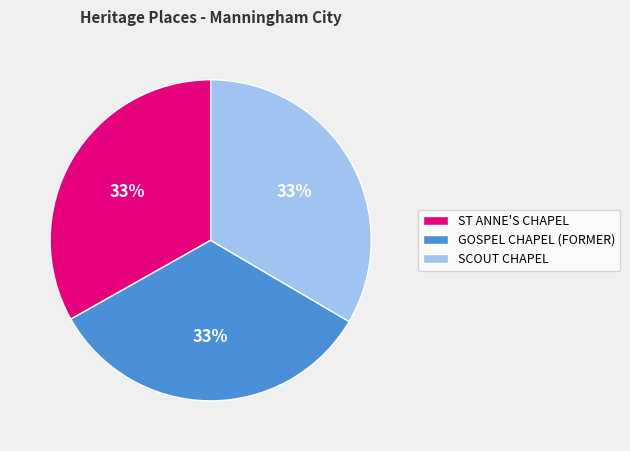

Is it true that ST ANNE'S CHAPEL is 33% of the pie?

True